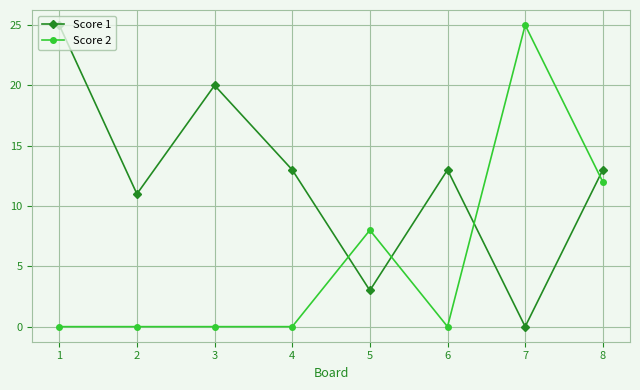

Which category has the highest value in the Score 1 series?

1